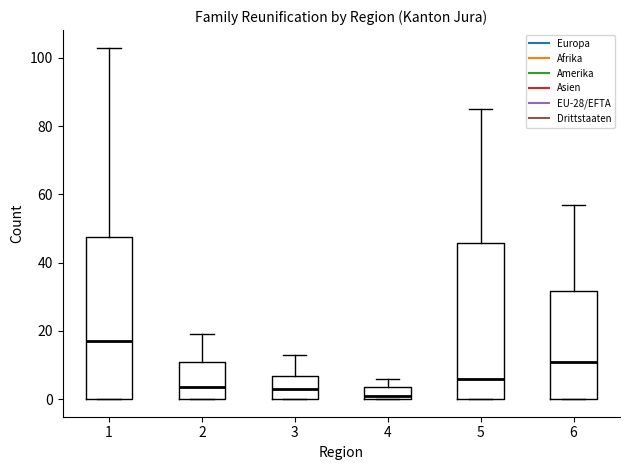

Reading left to right, read every box against the y-axis: the position of its median line, the range the box covers, and the ends of its whiskers. The values are not printed on the chart, so give them approximately, as read against the axis.

1: median 18, box 0 to 48, whiskers 0 to 104
2: median 4, box 0 to 10, whiskers 0 to 20
3: median 4, box 0 to 6, whiskers 0 to 14
4: median 2, box 0 to 4, whiskers 0 to 6
5: median 6, box 0 to 46, whiskers 0 to 86
6: median 12, box 0 to 32, whiskers 0 to 58